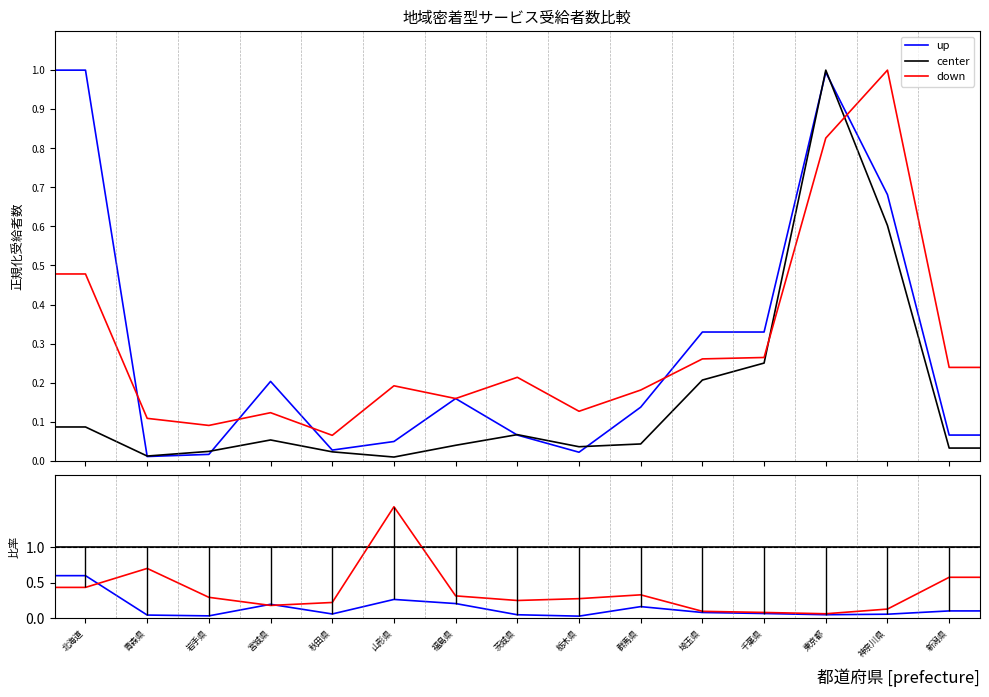

What are all the series names shown in the legend?

up, center, down